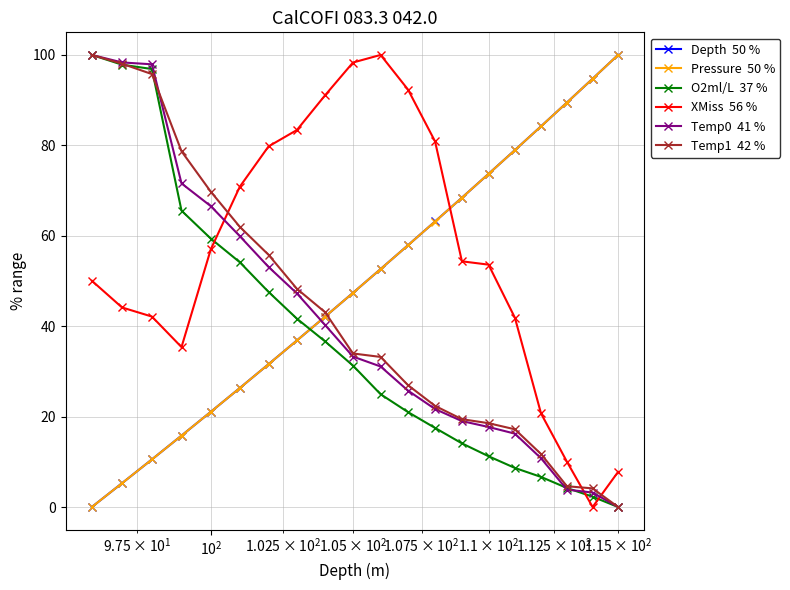

Which series has the largest total across all categories?

XMiss  56 %